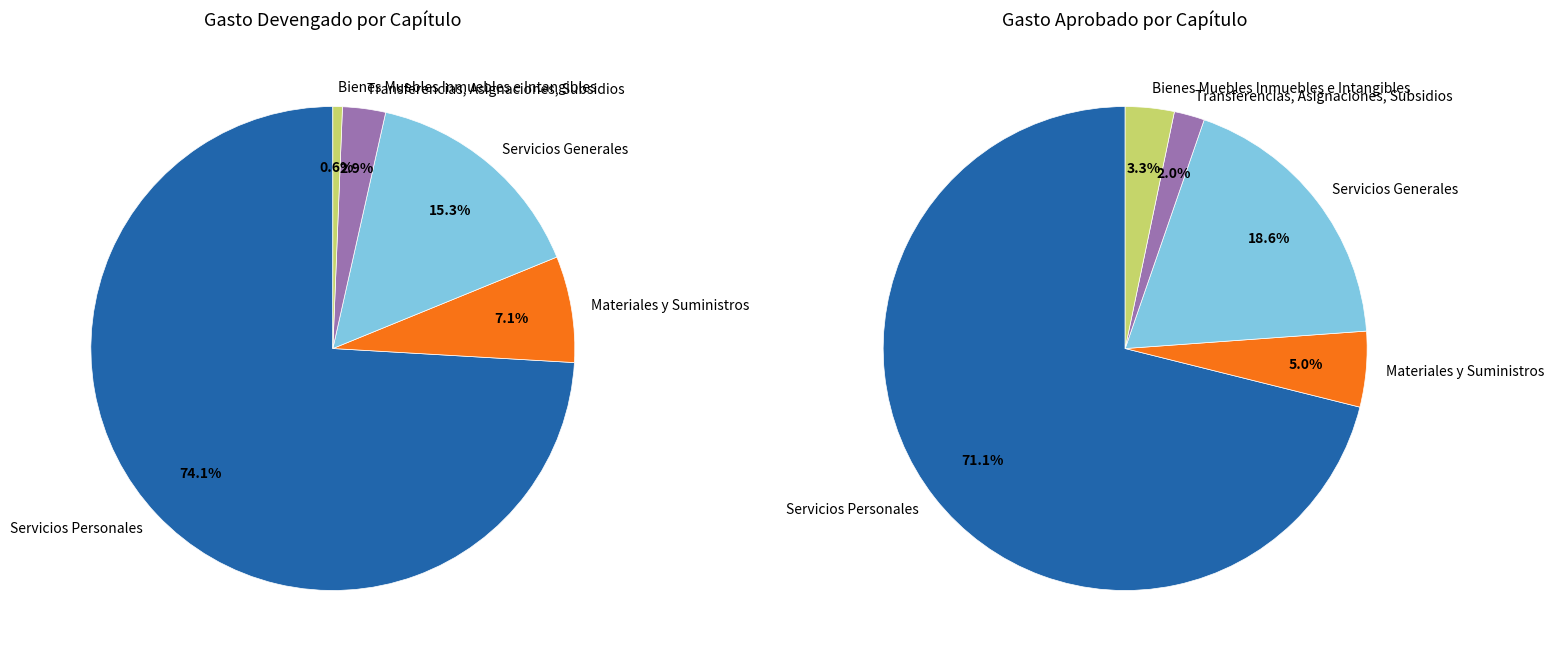

What percentage do Servicios Personales and Servicios Generales together represent?

89.7%